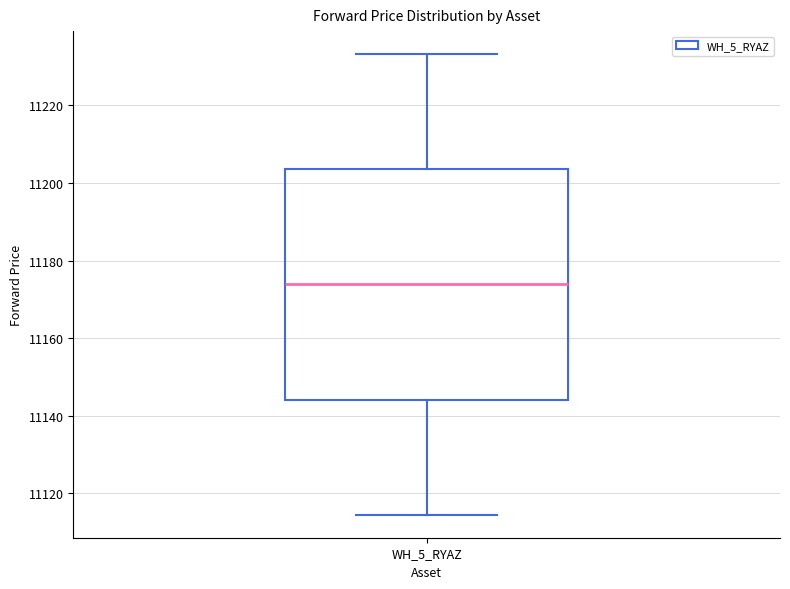

Transcribe this box plot: give where the median line is, the range the box spans, and where the two whiskers end, as read against the y-axis. The values are not printed on the chart, so give them approximately, as read against the axis.

median 11174, box 11144 to 11204, whiskers 11114 to 11234